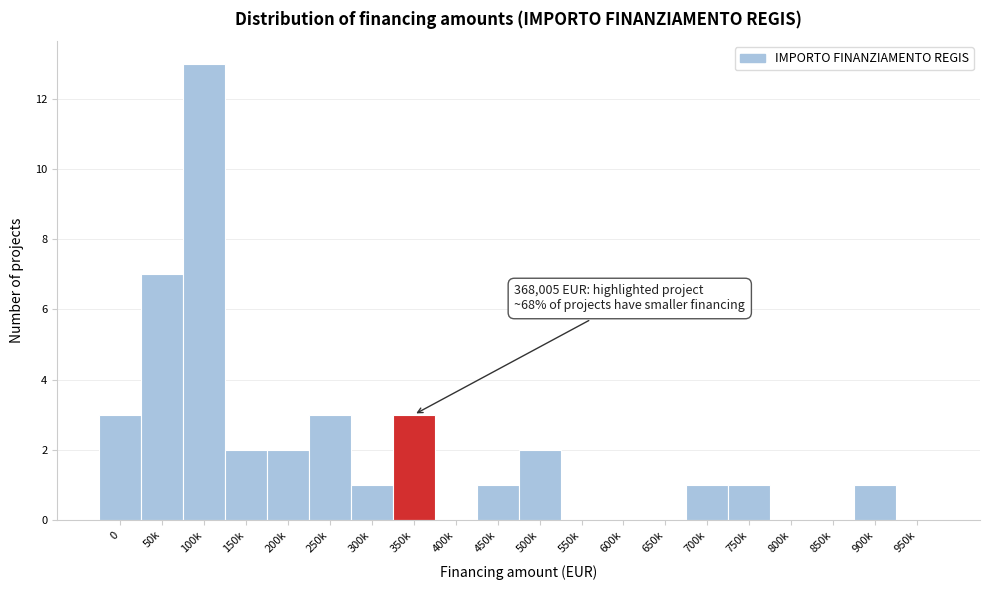

Reading left to right, what are all the values shown in this chart?

0=3	50k=7	100k=13	150k=2	200k=2	250k=3	300k=1	350k=3	400k=0	450k=1	500k=2	550k=0	600k=0	650k=0	700k=1	750k=1	800k=0	850k=0	900k=1	950k=0